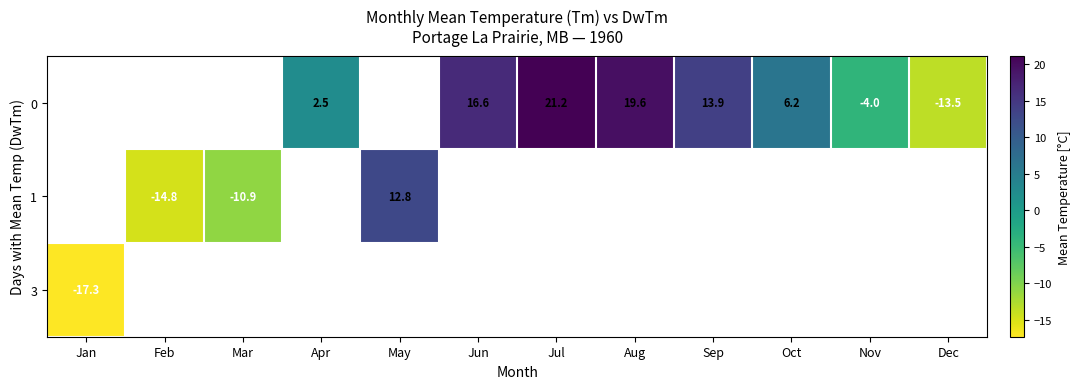

True or false: 1 has a value of -10.9 at Mar.

True